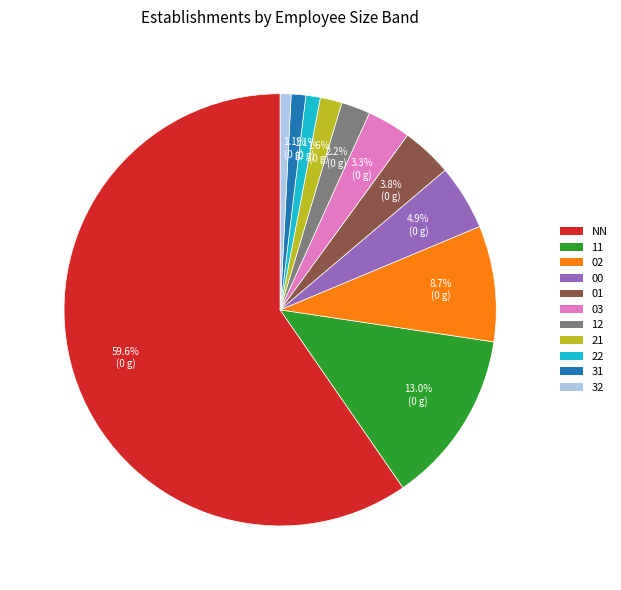

Which has a higher value, 32 or 11?

11